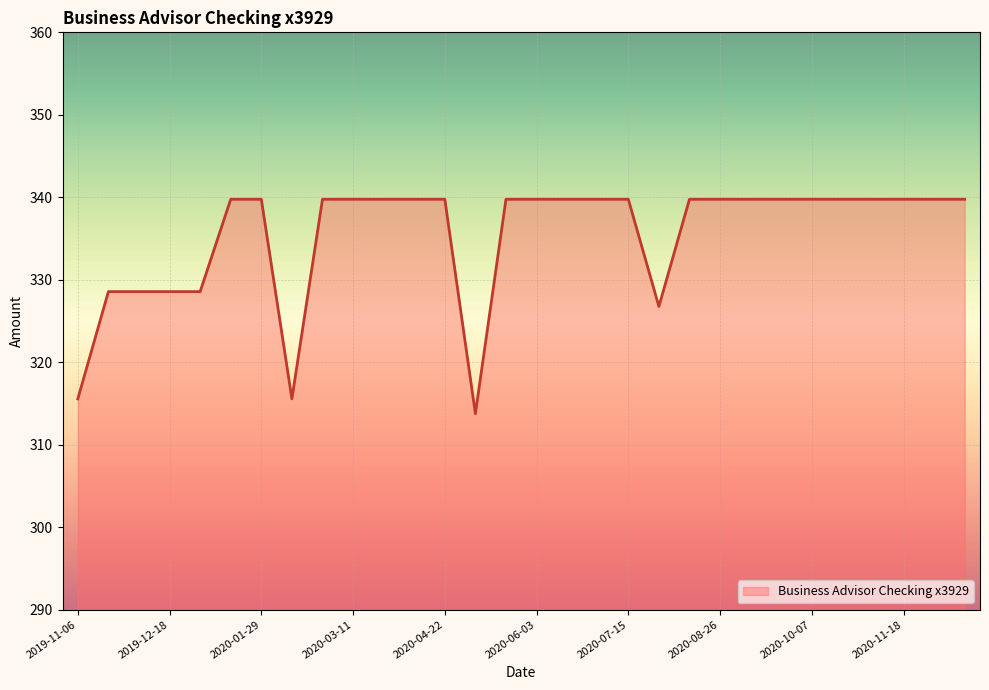

What is the difference between the maximum and minimum values?

26.0